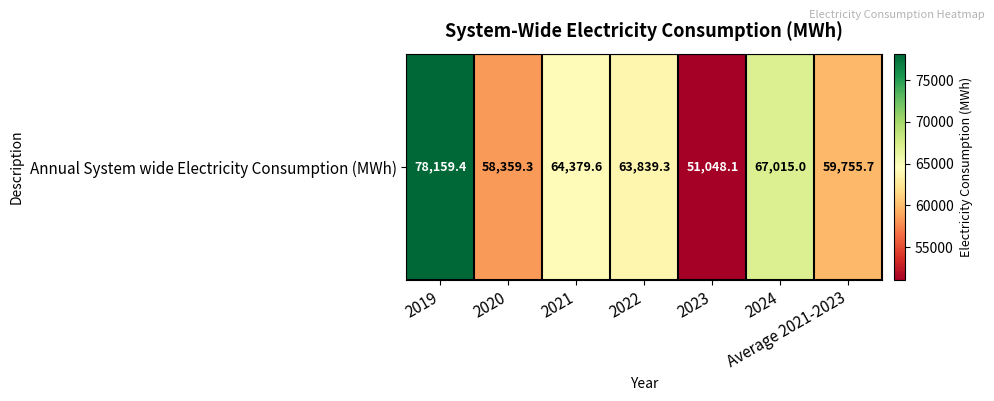

Rank the categories by value from lowest to highest.

2023, 2020, Average 2021-2023, 2022, 2021, 2024, 2019